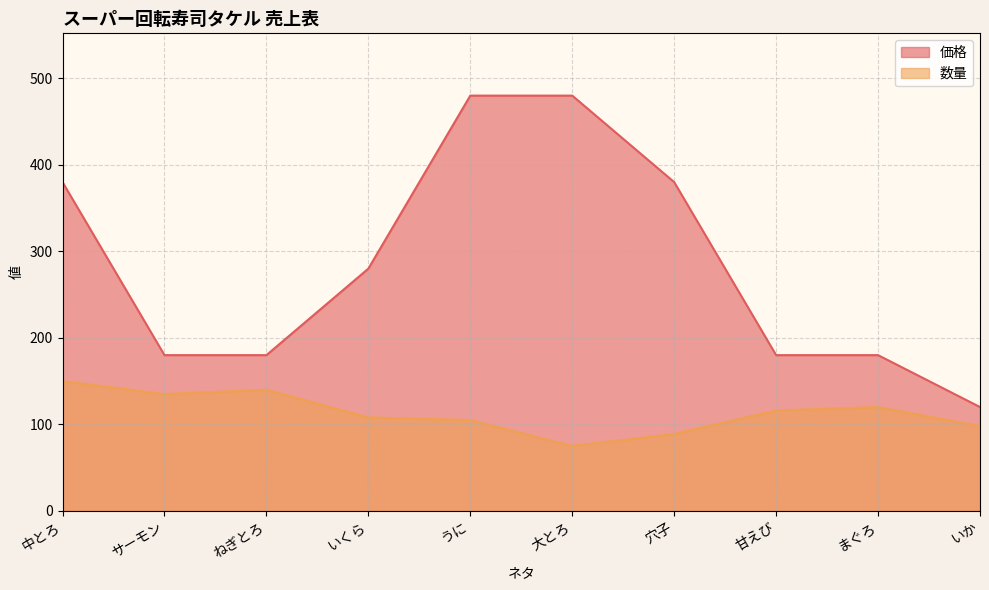

Which has a higher value, うに or サーモン?

うに